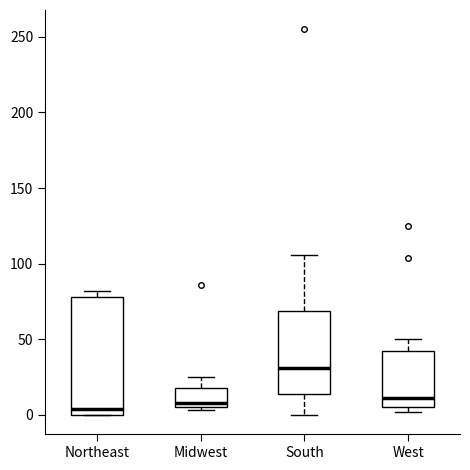

Where does the median line of the box for South sit on the y-axis? The values are not printed on the chart, so give them approximately, as read against the axis.

30